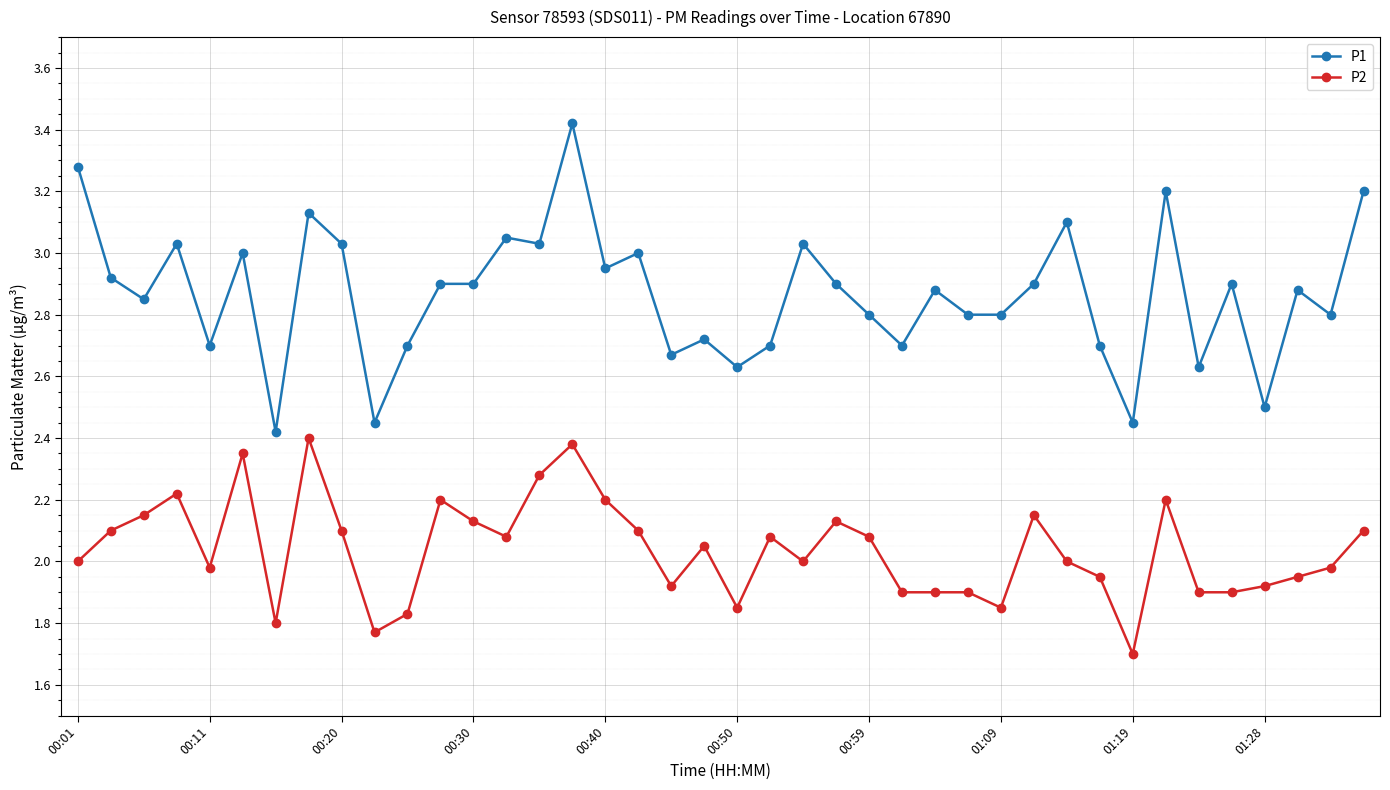

Rank the series by their maximum value, from lowest to highest.

P2, P1